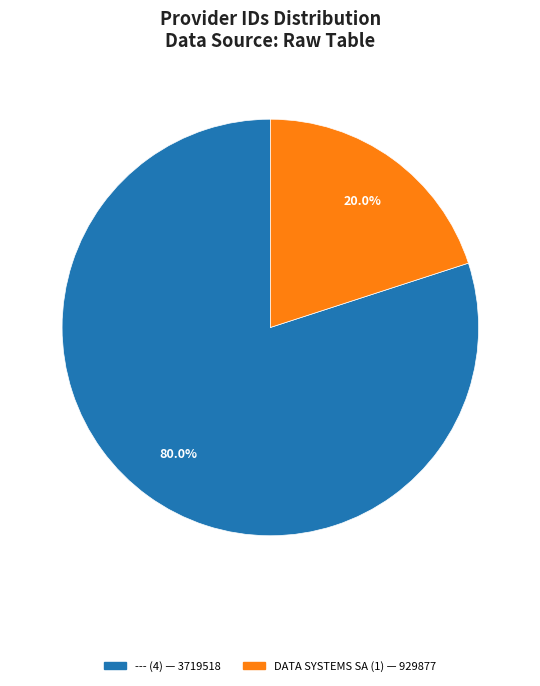

Does any single category account for the majority?

Yes